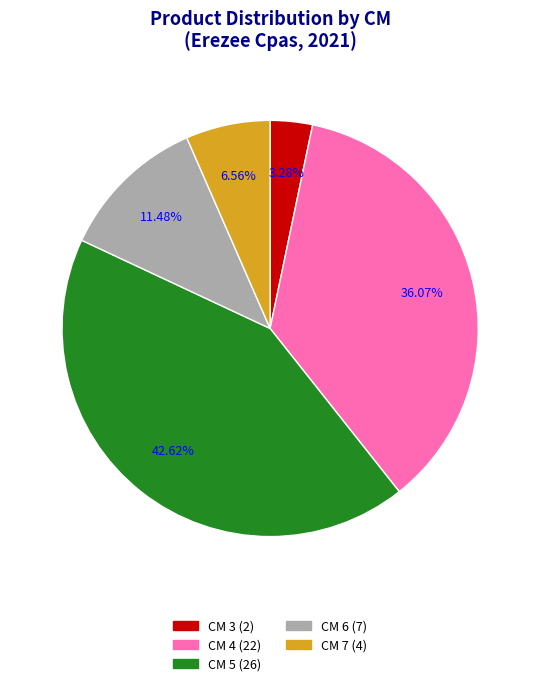

What portion of the pie excludes 3?

96.7%